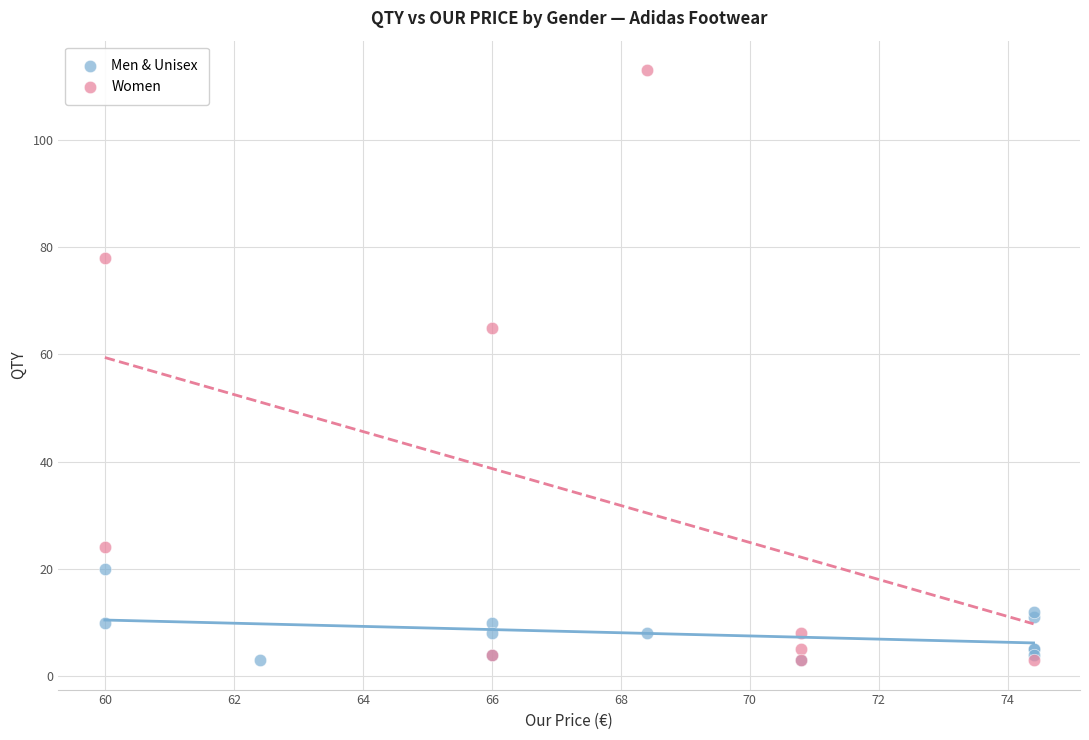

Which series has the widest spread of Y values?

Women